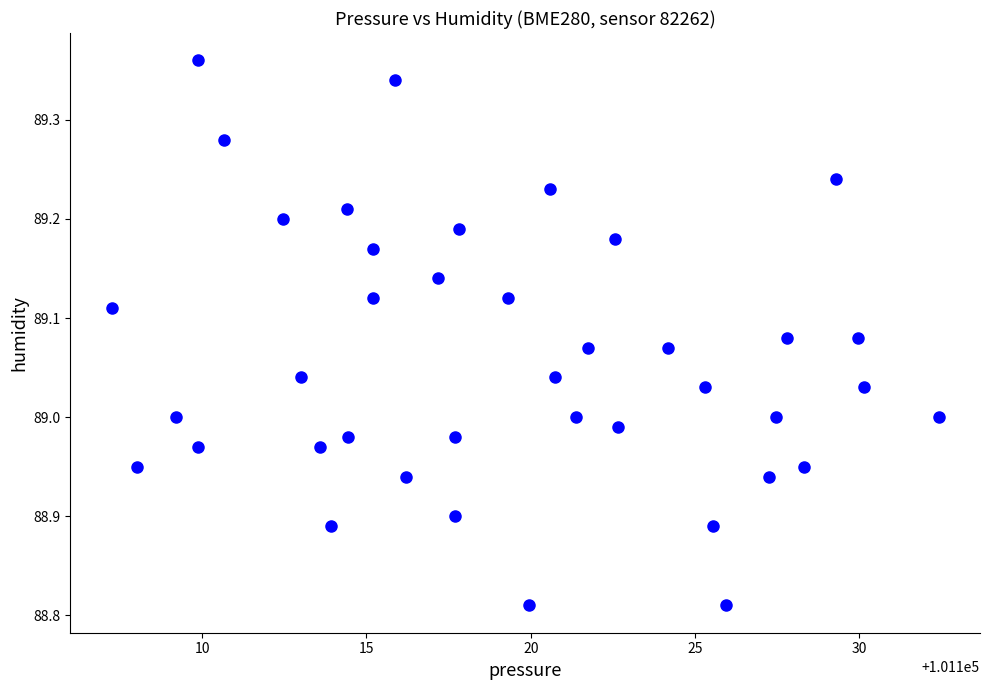

What is the range of X values (max minus min)?

25.2